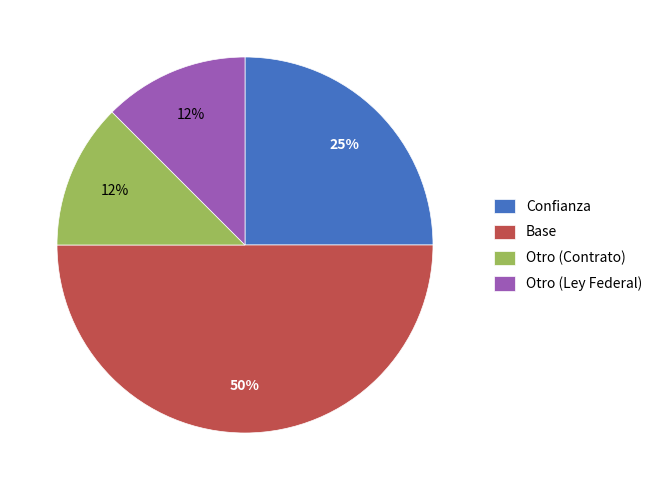

Does Otro (Contrato) represent more than half of the total?

No